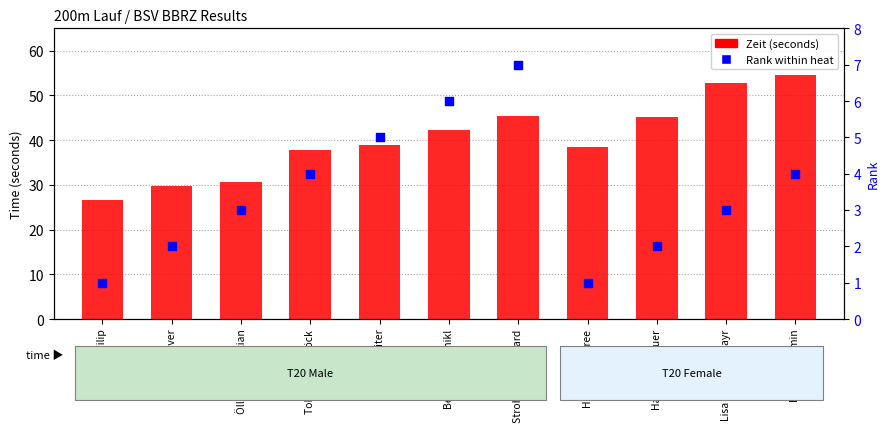

What are all the series names shown in the legend?

Zeit (seconds), Rank within heat